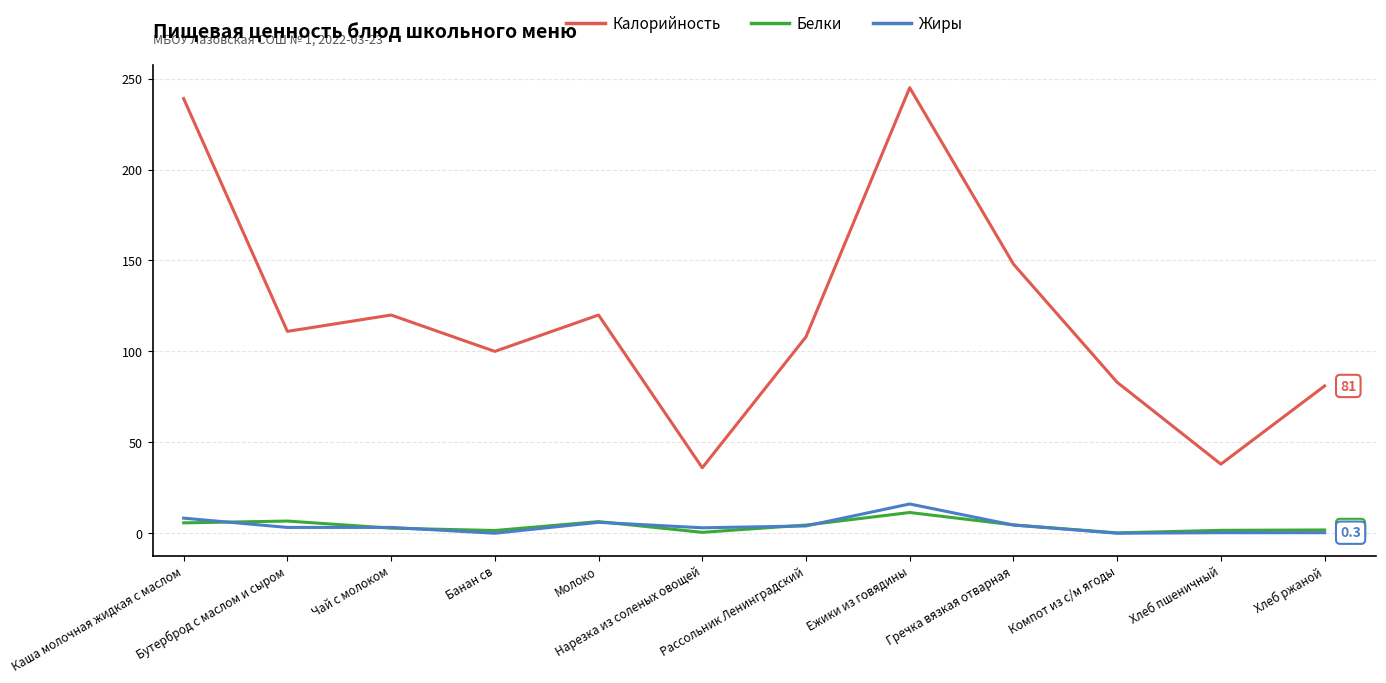

Which series changed the most between Банан св and Нарезка из соленых овощей?

Калорийность